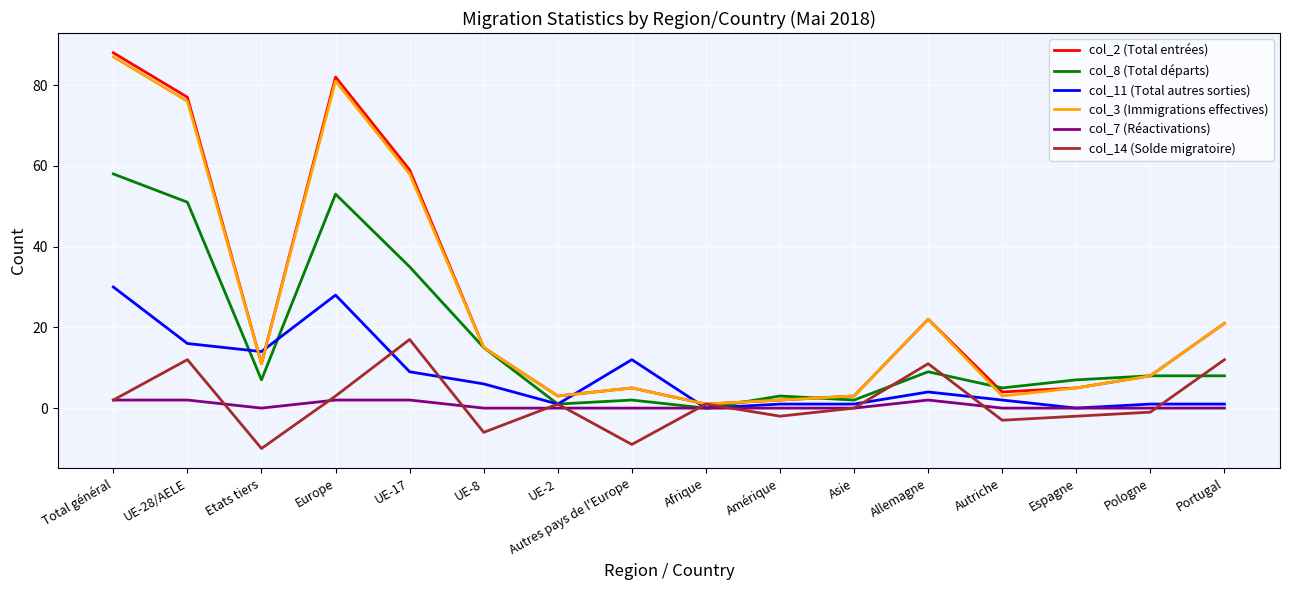

True or false: col_7 (Réactivations) has a value of 0 at Asie.

True